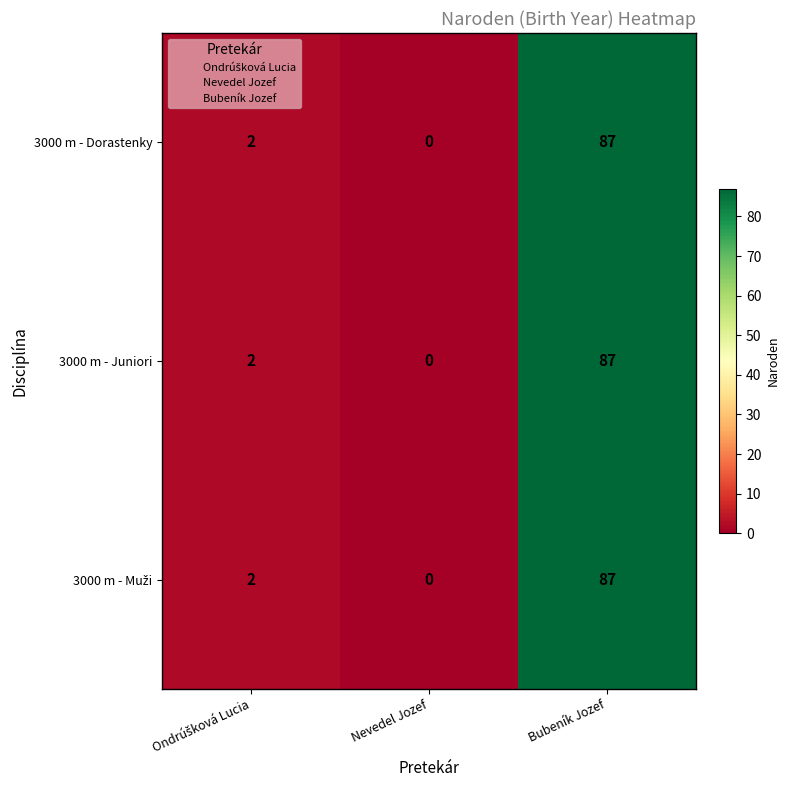

What is the total value across all series at Bubeník Jozef?

261